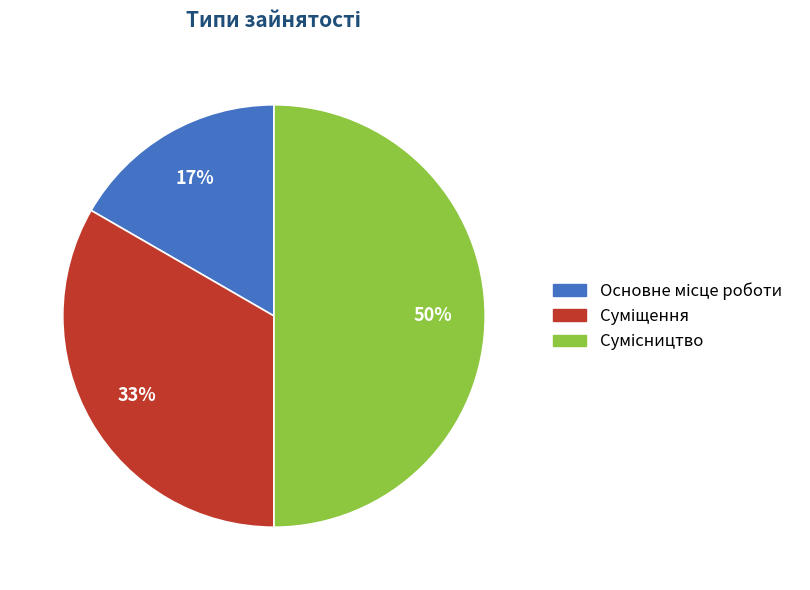

To the nearest percent, what is the average slice percentage?

33%